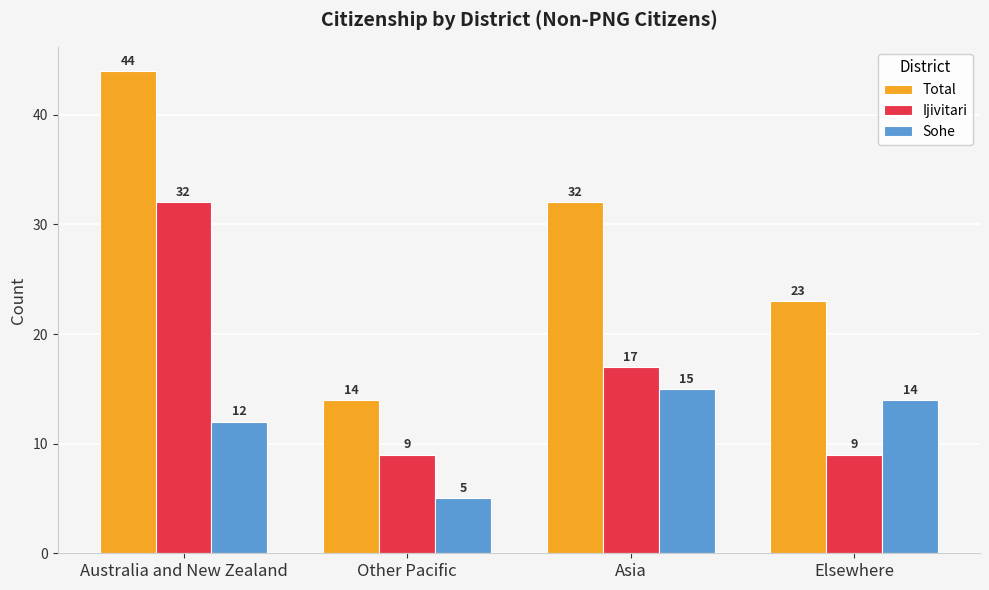

What is the minimum value shown in the chart?

5